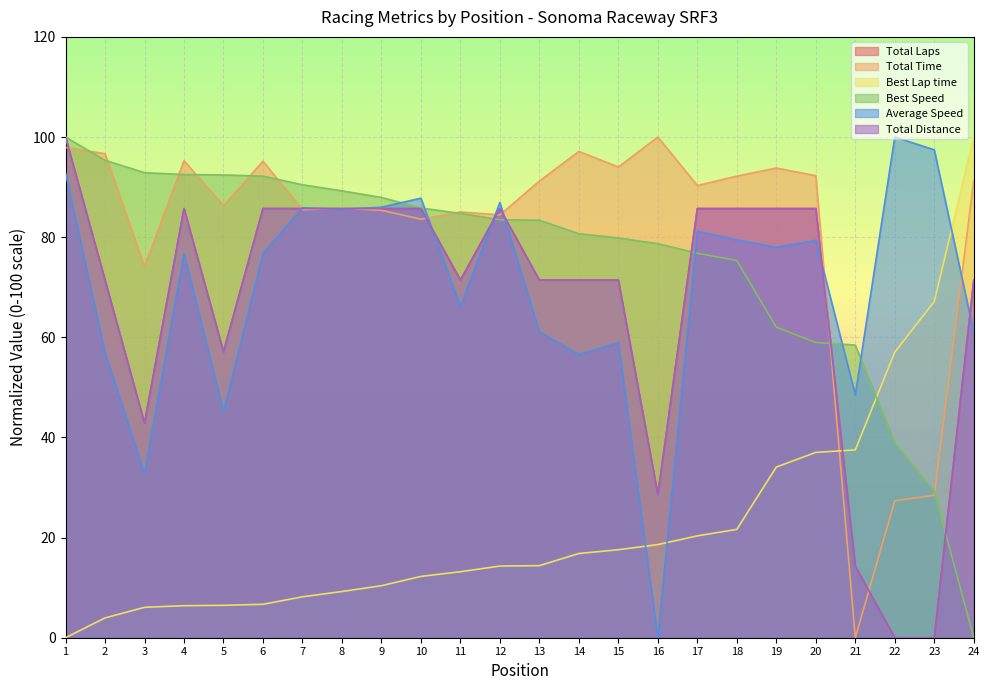

What is the average value of the Total Laps series?

67.3